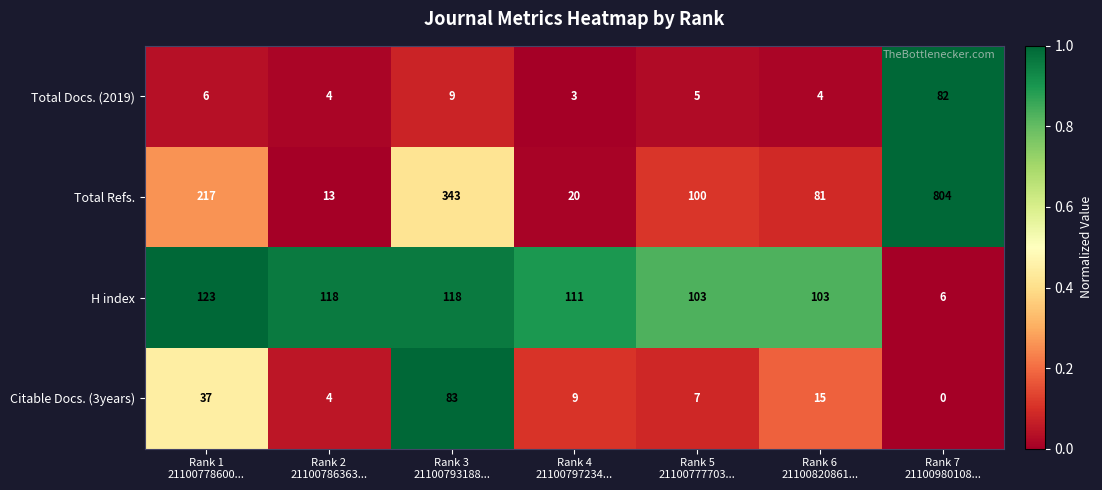

Reading right to left, list all the values displayed in this chart.

Total Docs. (2019): 82	4	5	3	9	4	6
Total Refs.: 804	81	100	20	343	13	217
H index: 6	103	103	111	118	118	123
Citable Docs. (3years): 0	15	7	9	83	4	37